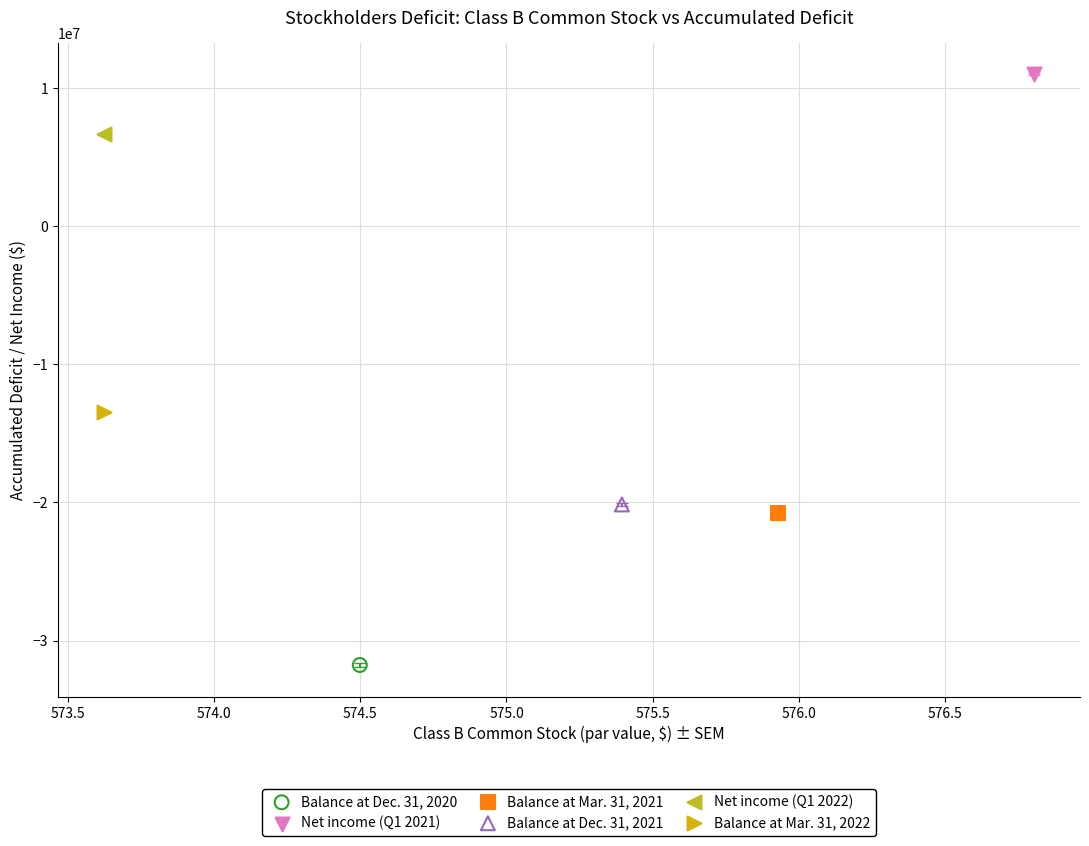

What are all the series names shown in the legend?

Balance at Dec. 31, 2020, Net income (Q1 2021), Balance at Mar. 31, 2021, Balance at Dec. 31, 2021, Net income (Q1 2022), Balance at Mar. 31, 2022